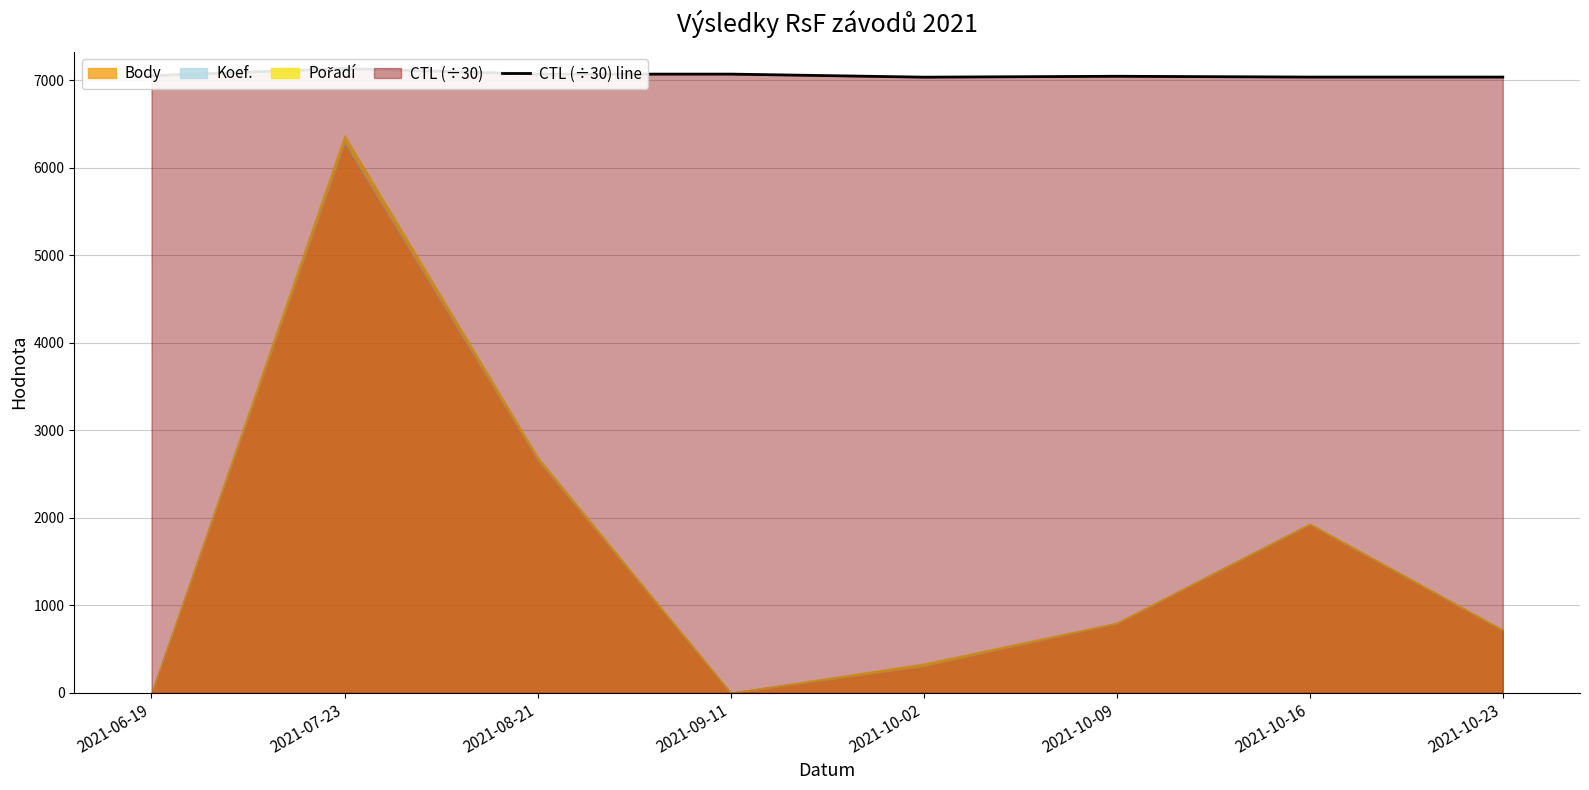

What is the ratio of the value at 2021-10-02 to the value at 2021-10-09?

1.0